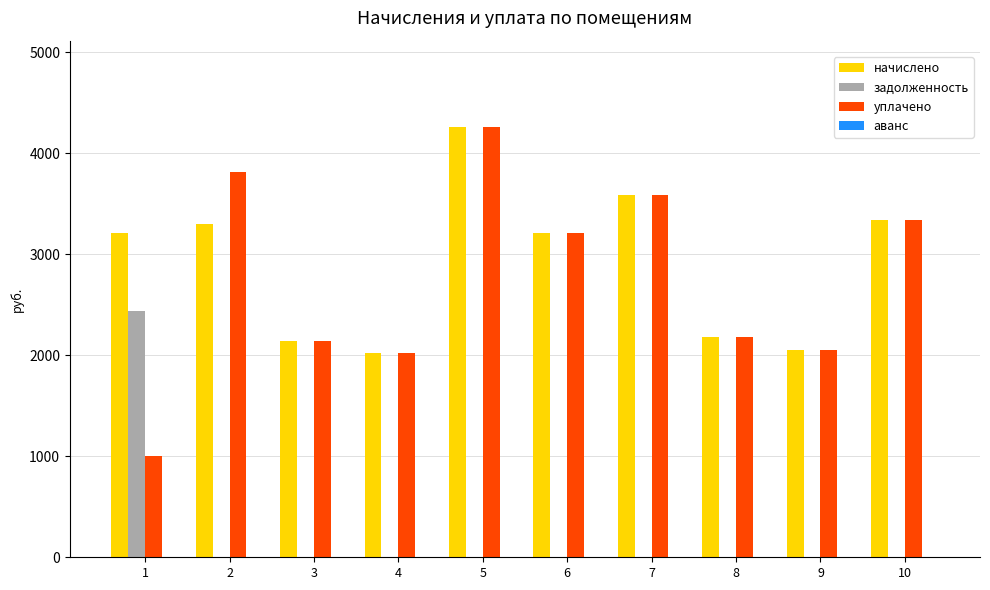

What is the average value of the уплачено series?

2760.7